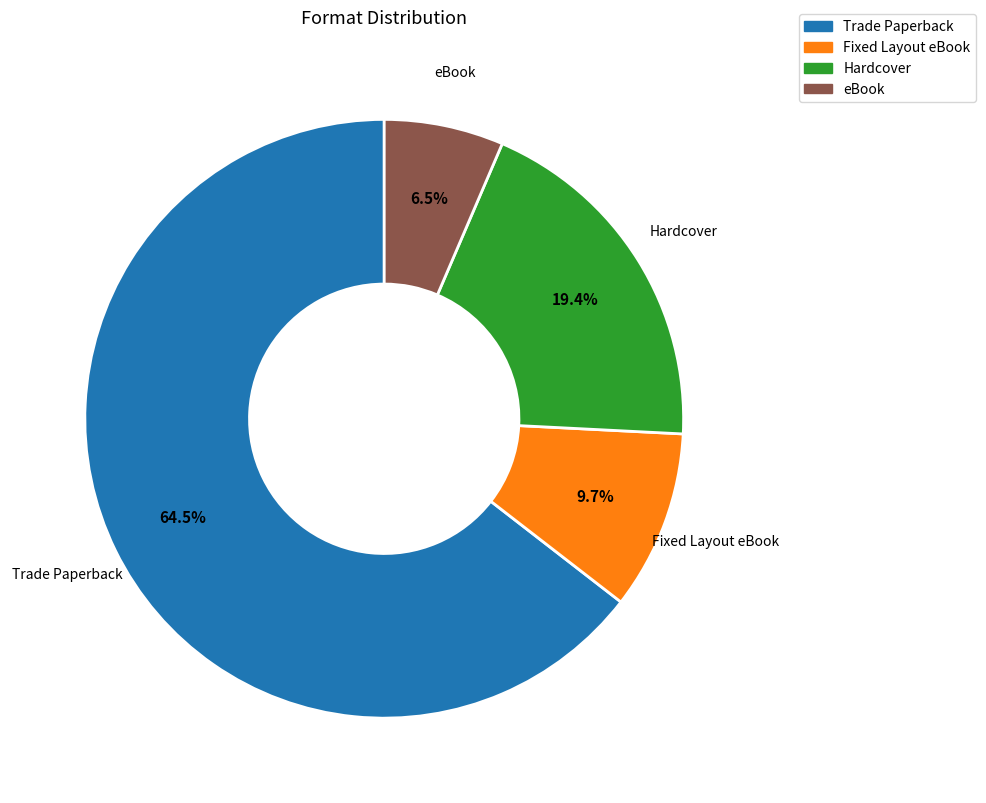

To the nearest percent, what is the combined percentage of Trade Paperback and eBook?

71%